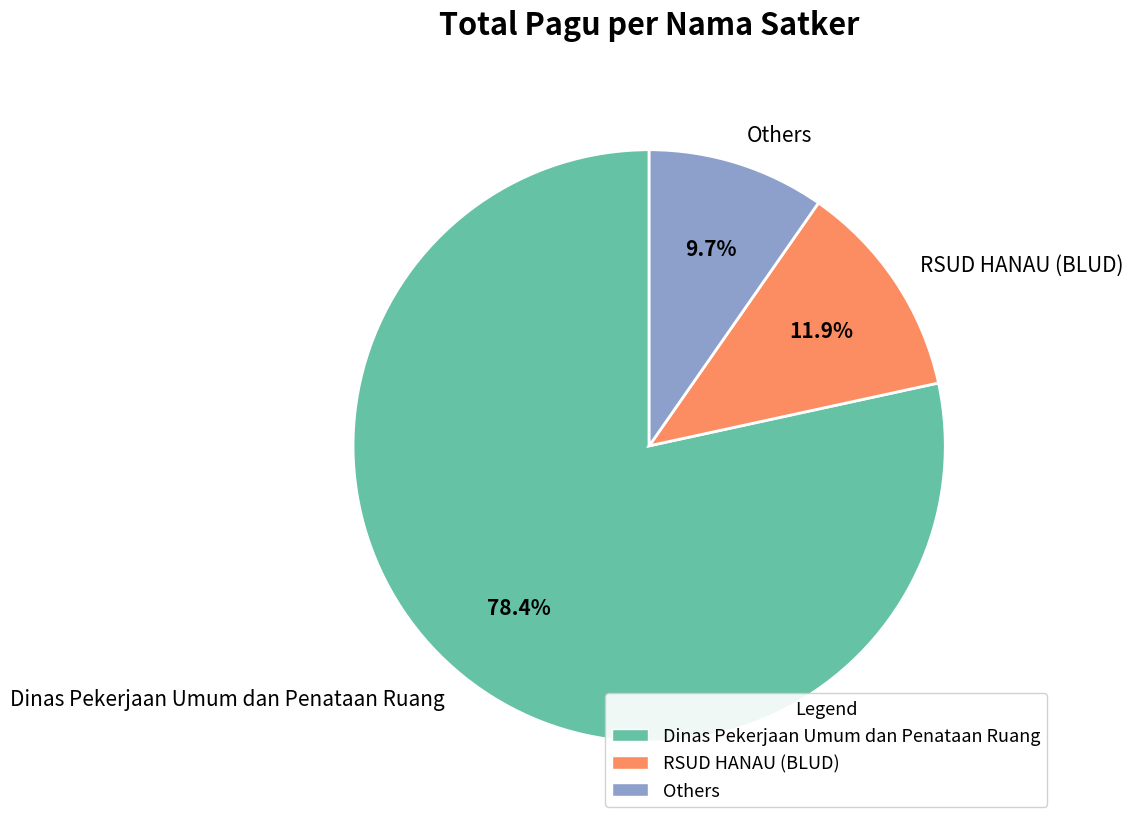

What is the largest slice in the pie chart?

Dinas Pekerjaan Umum dan Penataan Ruang